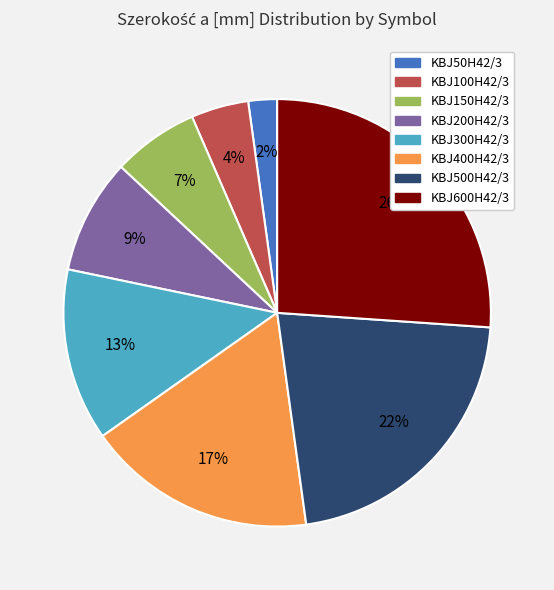

Which category has the smallest portion of the pie?

KBJ50H42/3